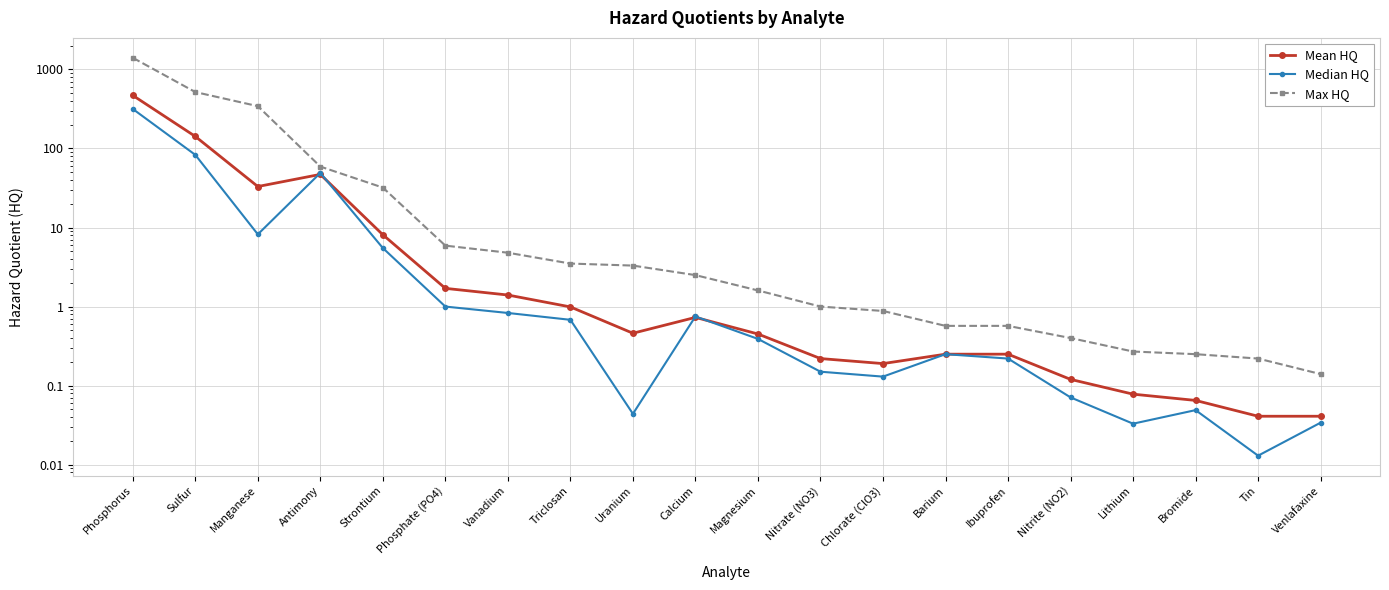

How many distinct data groups are displayed?

3